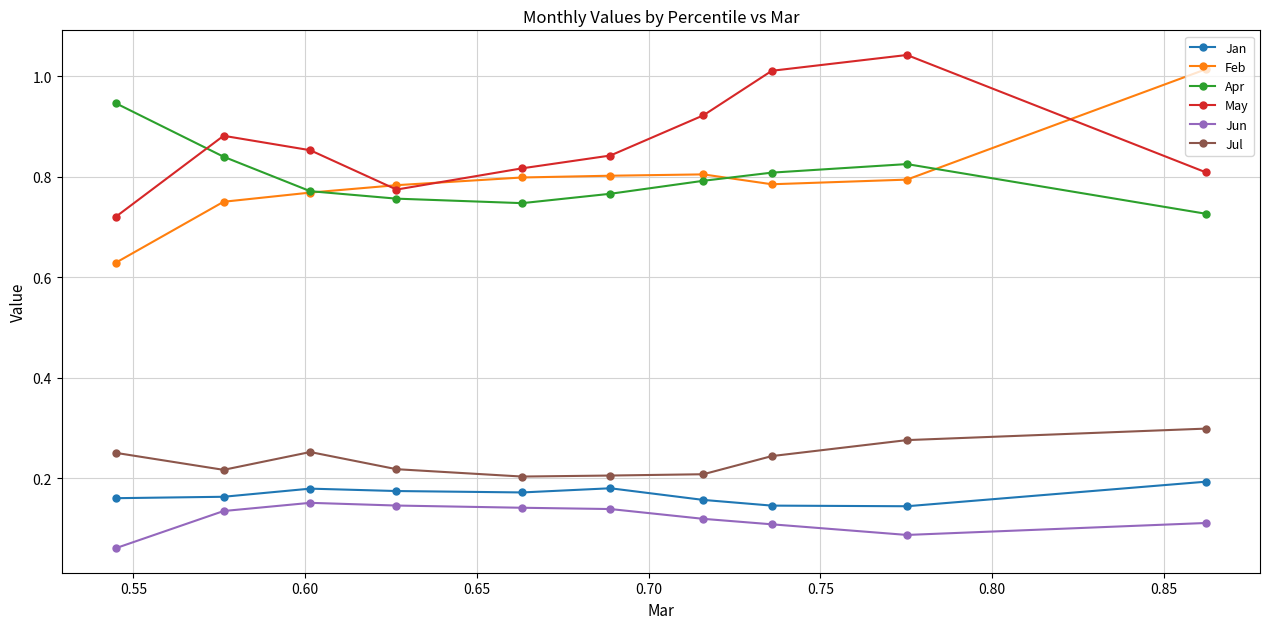

Which series has the largest range (max minus min)?

Feb